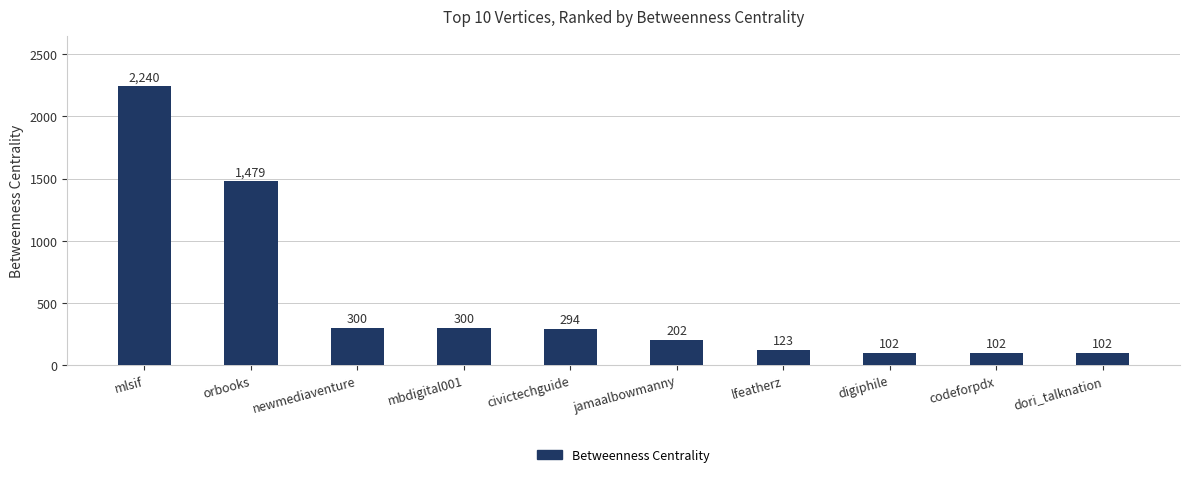

True or false: the data shows 102 at digiphile.

True